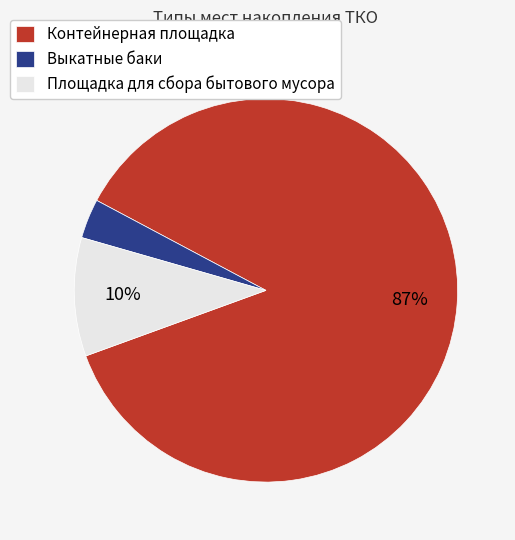

Does Контейнерная площадка represent more than half of the total?

Yes